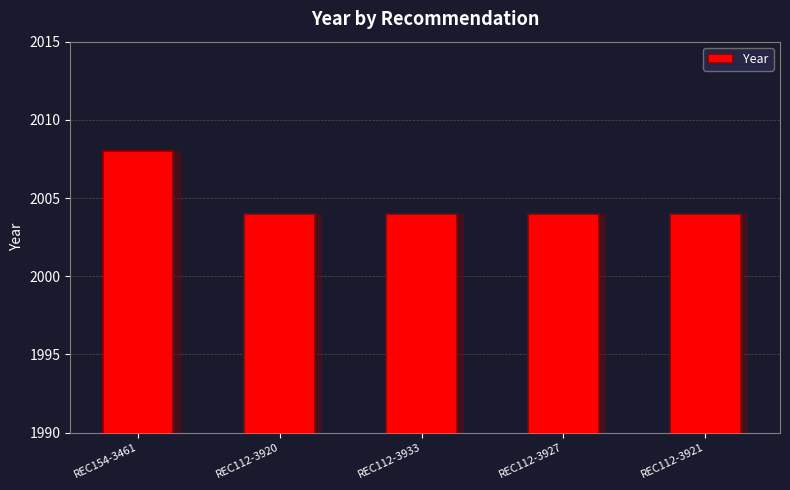

What is the sum of all values?

10024